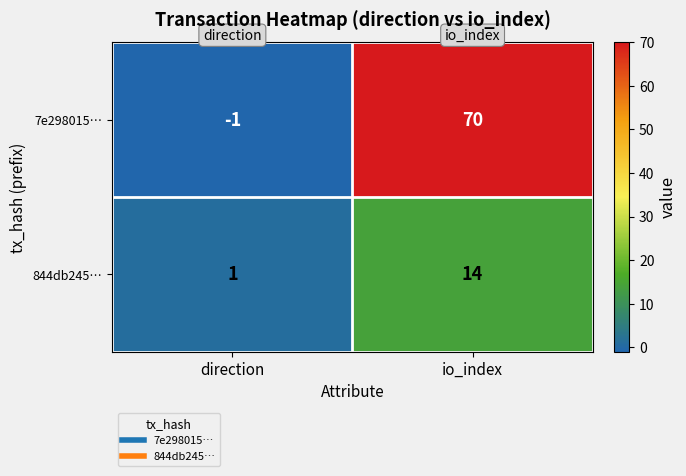

The value of 844db245… at io_index is 22. True or false?

False